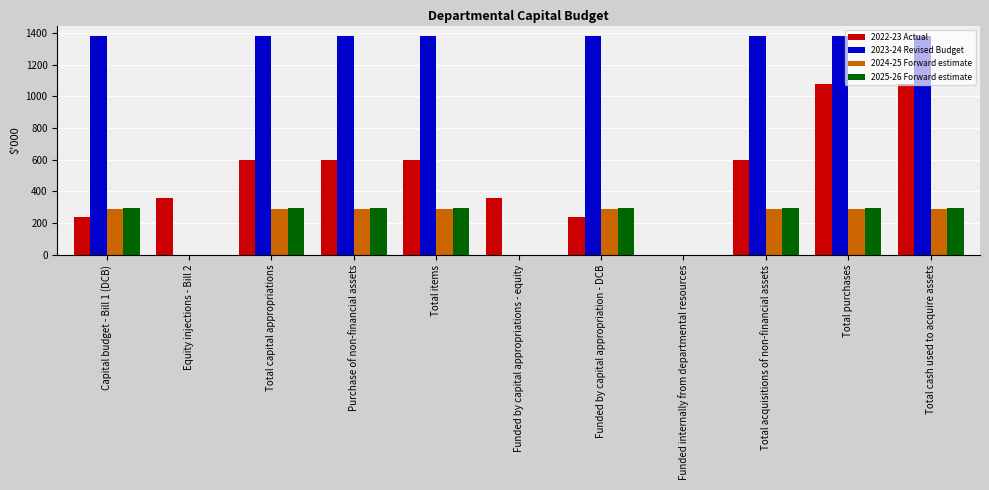

What is the highest value of the 2022-23 Actual series?

1080